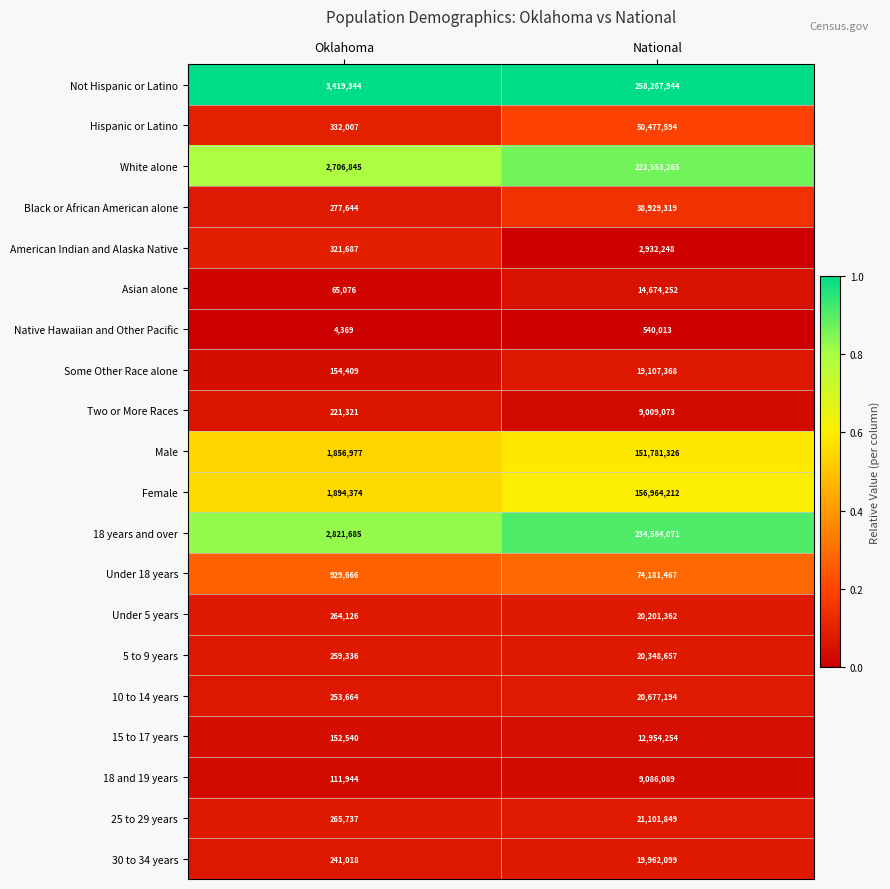

At which label is 25 to 29 years closest to 10683793?

Oklahoma